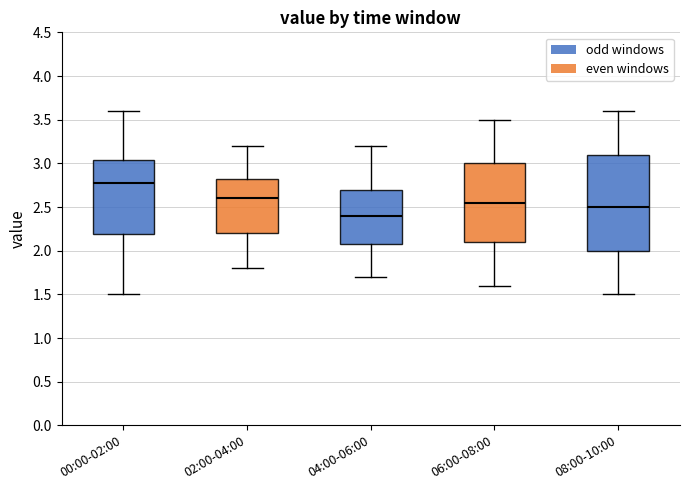

Which box's median line is the lowest?

04:00-06:00